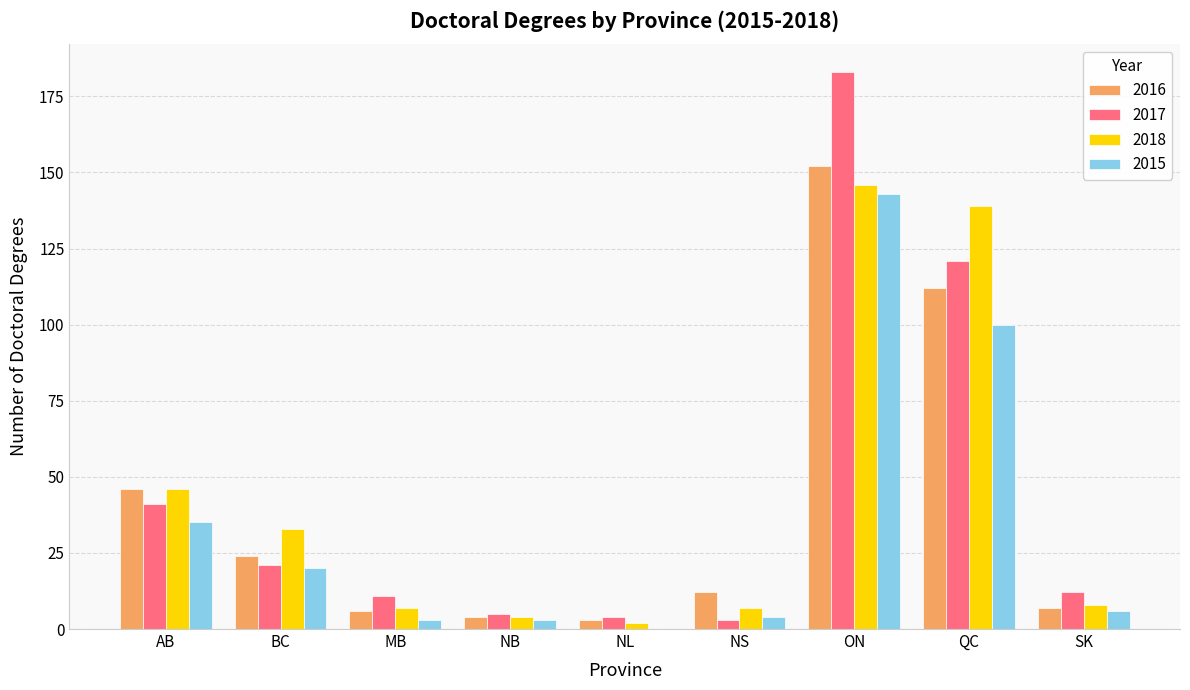

At which category is the sum across all series the highest?

ON